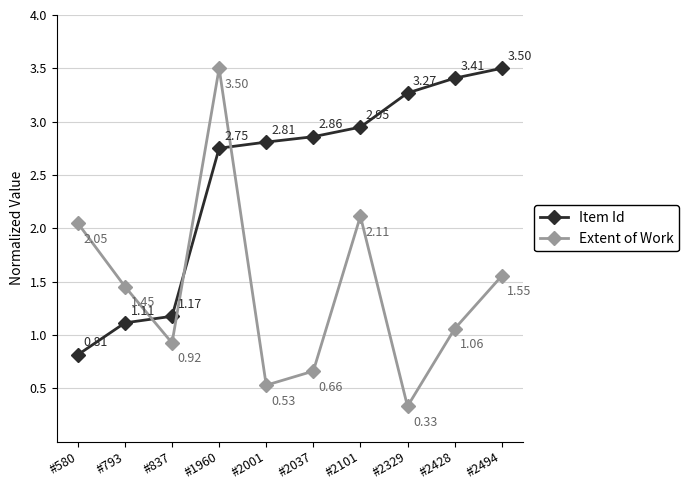

True or false: Extent of Work has more than 1 points higher than both neighbors.

True